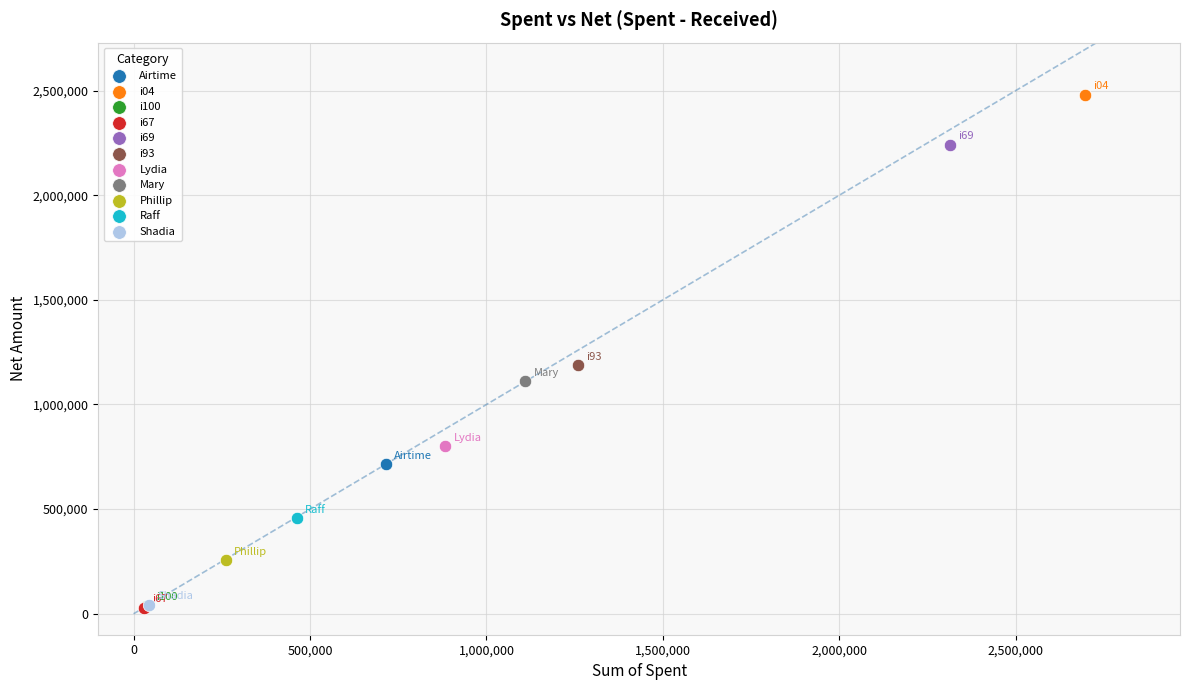

What are all the series names shown in the legend?

Airtime, i04, i100, i67, i69, i93, Lydia, Mary, Phillip, Raff, Shadia